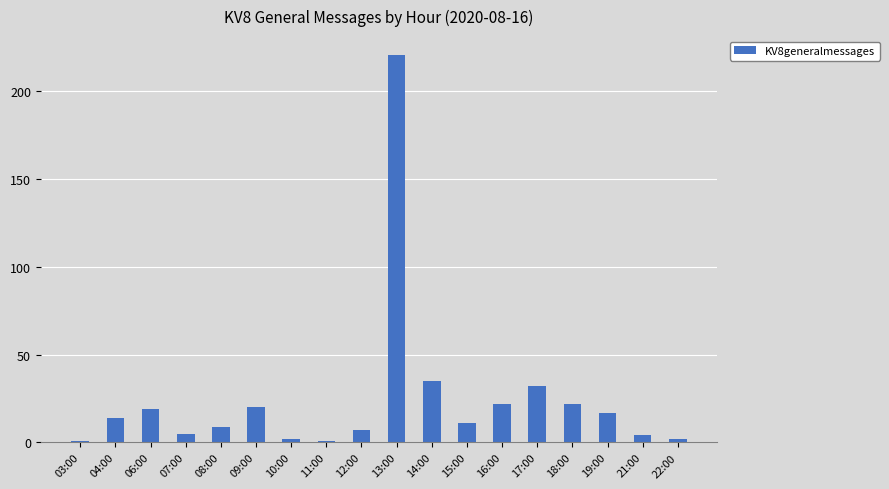

What is the maximum value shown in the chart?

220